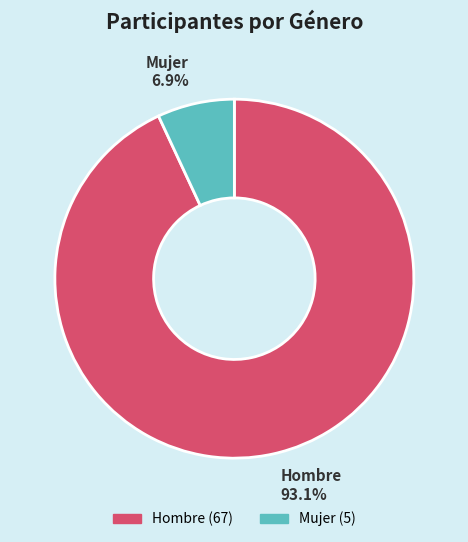

To the nearest percent, what portion does Mujer represent?

7%